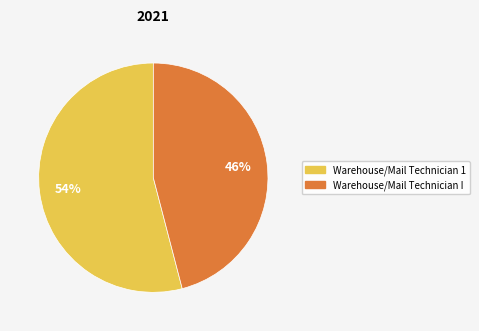

Approximately how many times larger is the value at Warehouse/Mail Technician 1 compared to Warehouse/Mail Technician I?

1.2